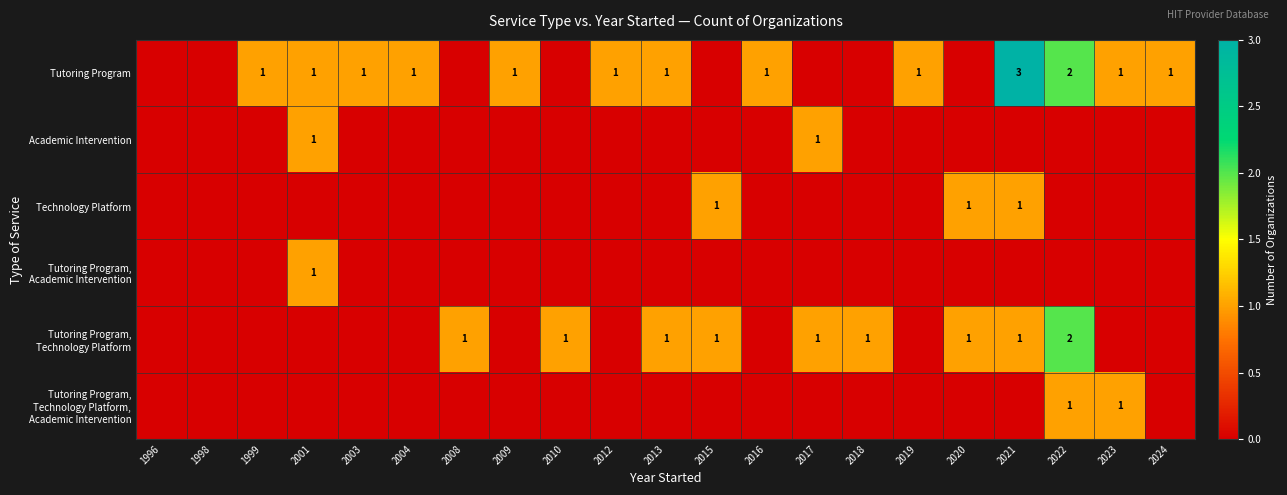

How many Technology Platform values are between 0 and 1?

21